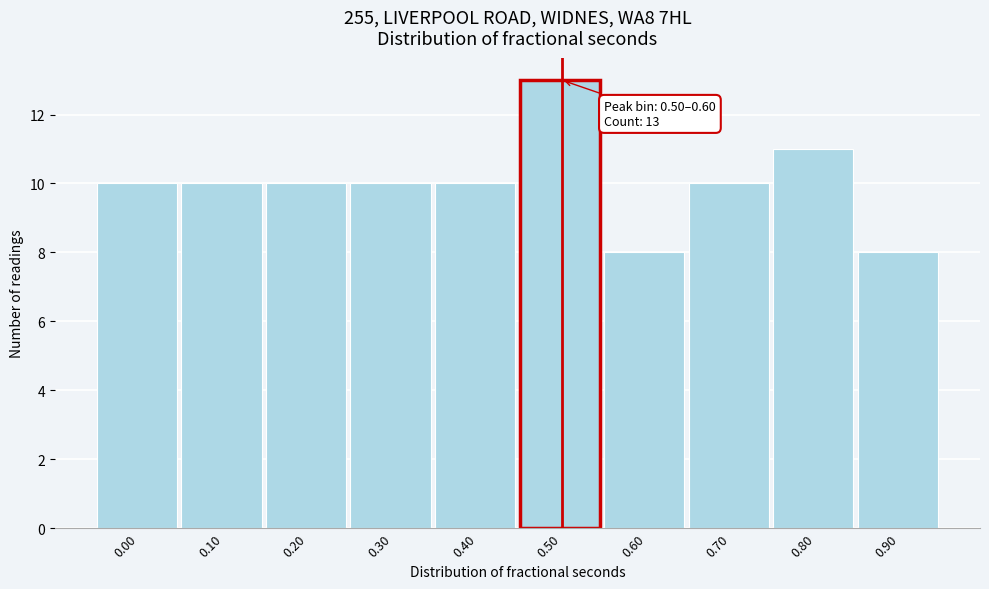

Reading left to right, transcribe all the data shown in this chart.

10	10	10	10	10	13	8	10	11	8